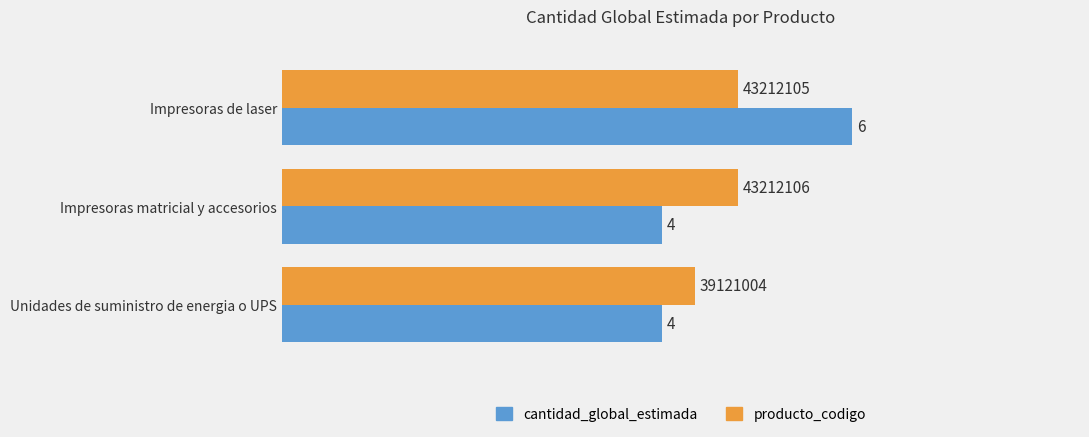

Rank the series by their maximum value, from highest to lowest.

cantidad_global_estimada, producto_codigo